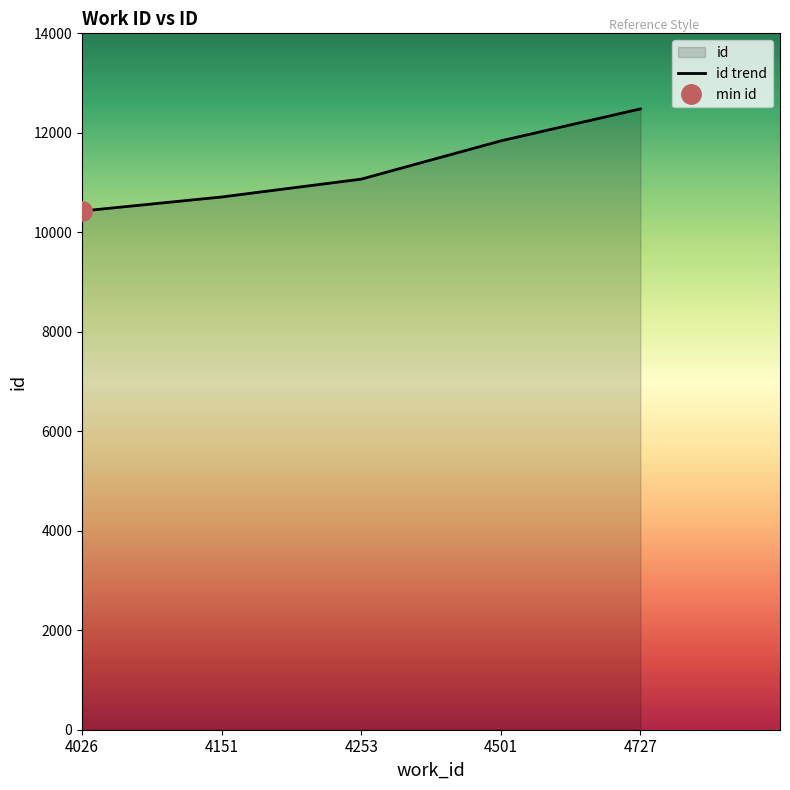

List the labels in order of value, smallest first.

4026, 4151, 4253, 4501, 4727